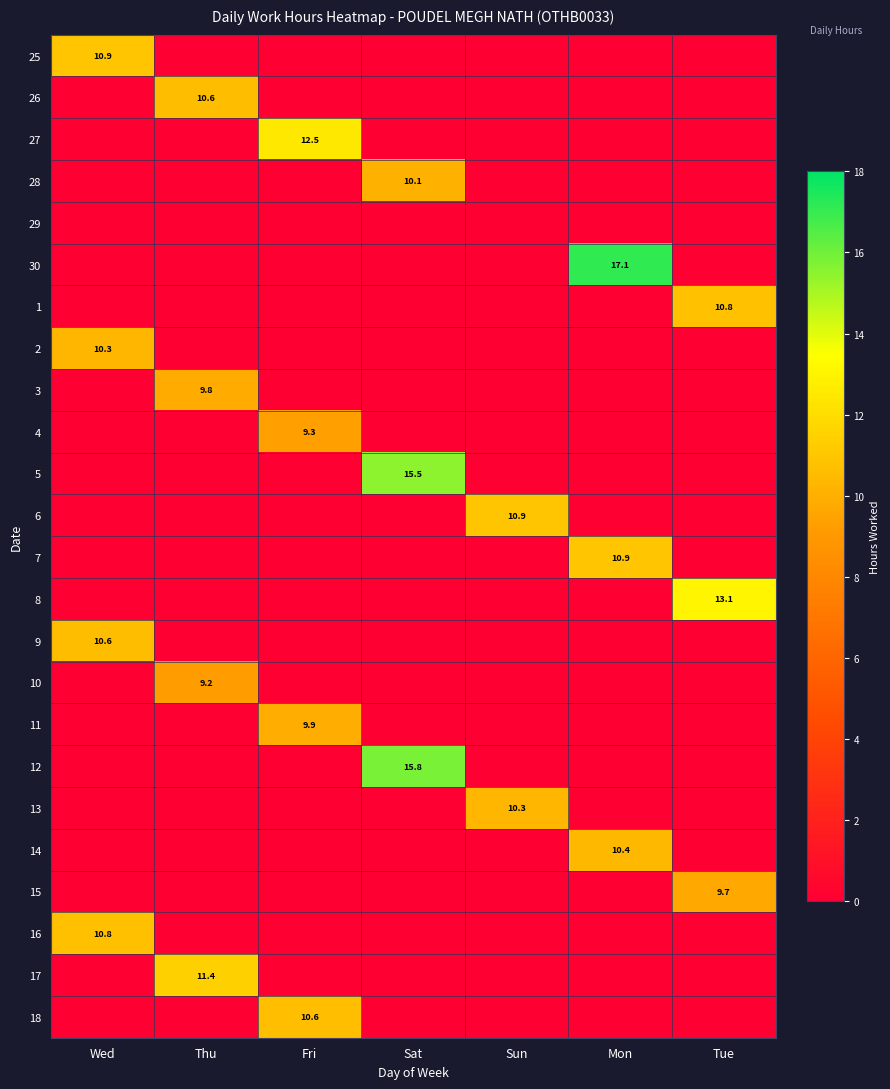

The 6 series shows 4.5 at Sun. True or false?

False